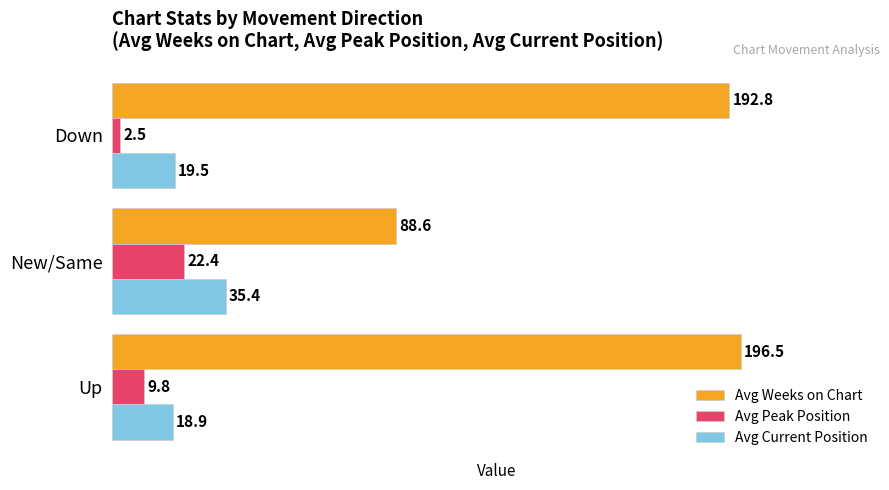

What is the difference between the maximum and minimum values in the Avg Peak Position series?

19.9